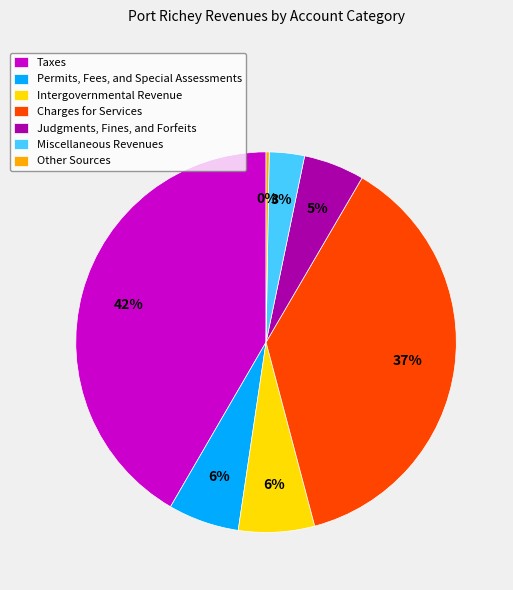

Which slice is the largest?

Taxes